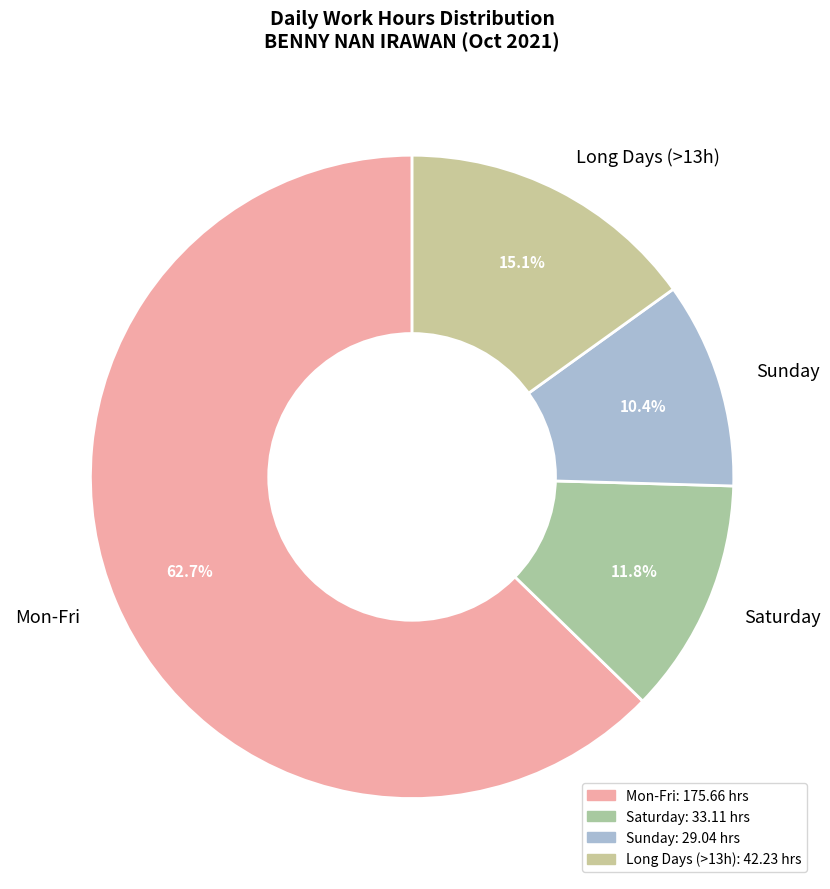

Which category has the smallest portion of the pie?

Sunday